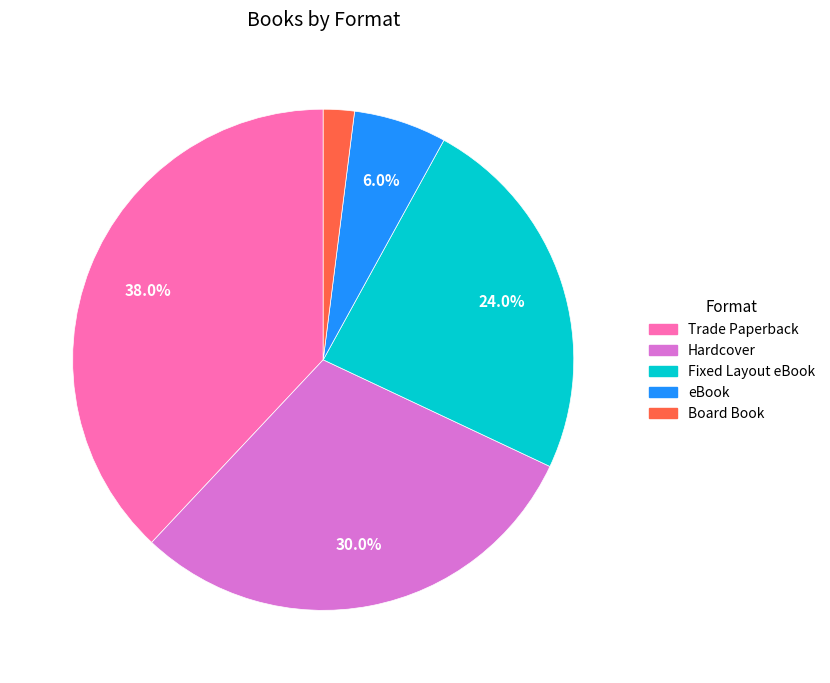

To the nearest percent, what percentage of the pie is Board Book?

2%